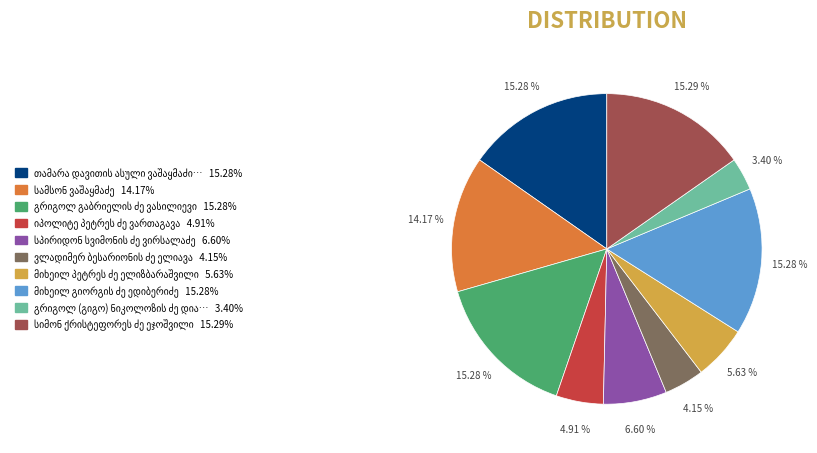

To the nearest percent, what is the difference between the largest and smallest slice percentages?

12%